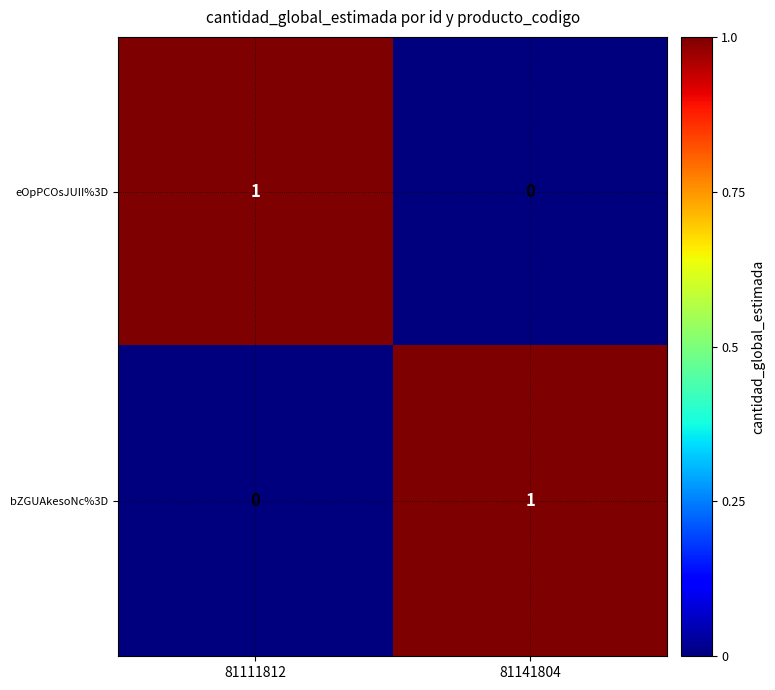

Rank the series at 81141804 from highest to lowest value.

bZGUAkesoNc%3D, eOpPCOsJUII%3D